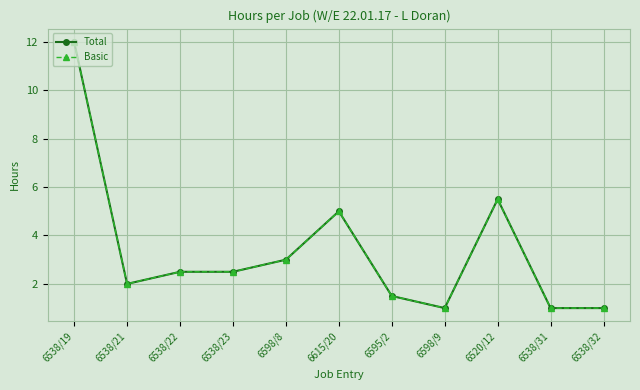

Does the chart have visible grid lines?

Yes